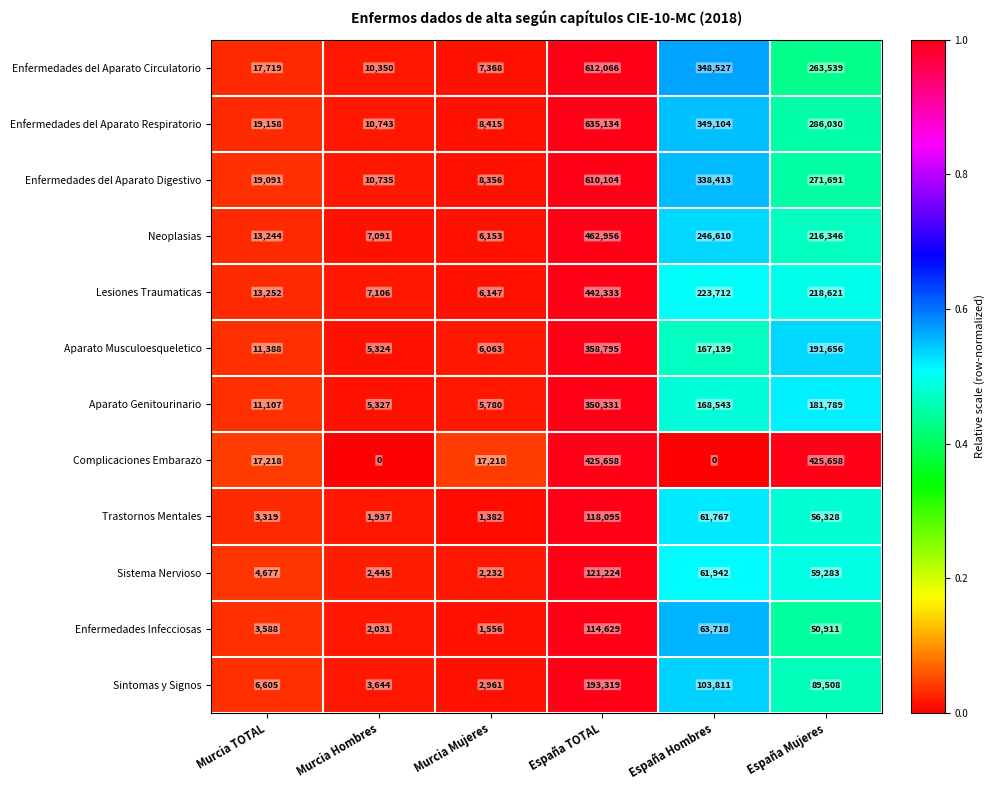

What is the approximate value of Enfermedades del Aparato Circulatorio at España Mujeres, to the nearest 10?

263540